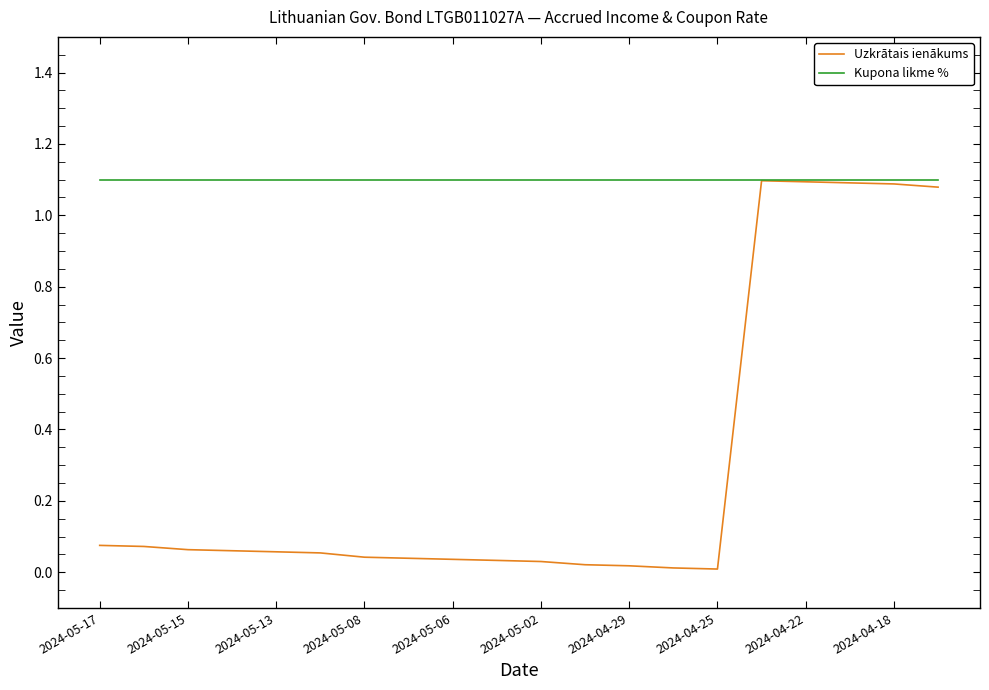

Which series has the widest spread of values?

Uzkrātais ienākums